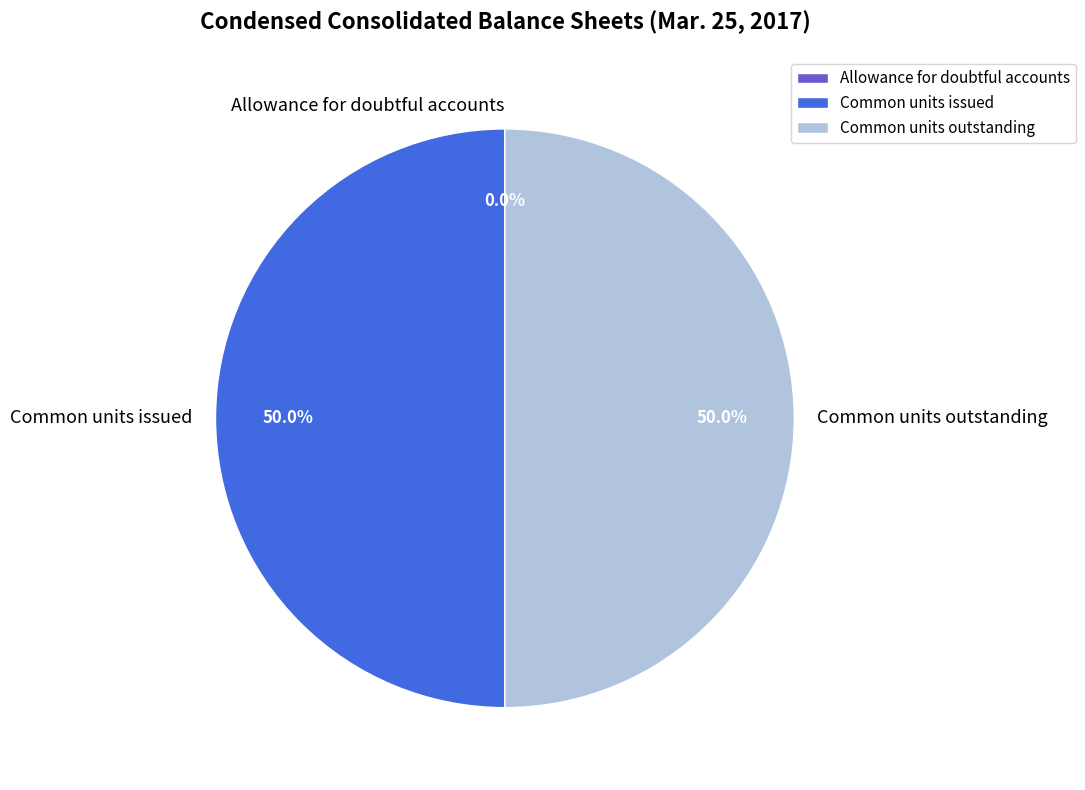

What portion of the pie excludes Common units issued?

50.0%